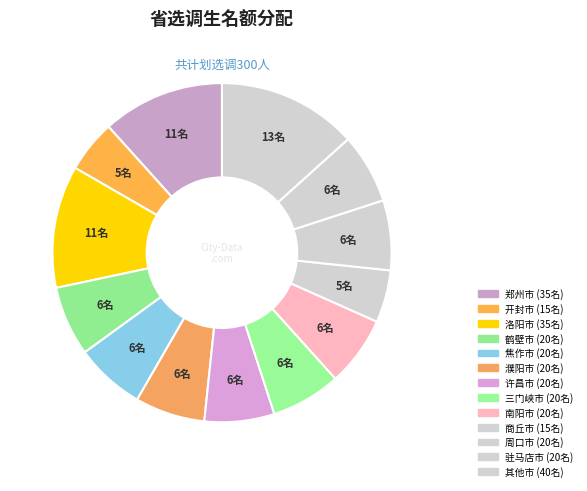

How many segments does this pie chart have?

13